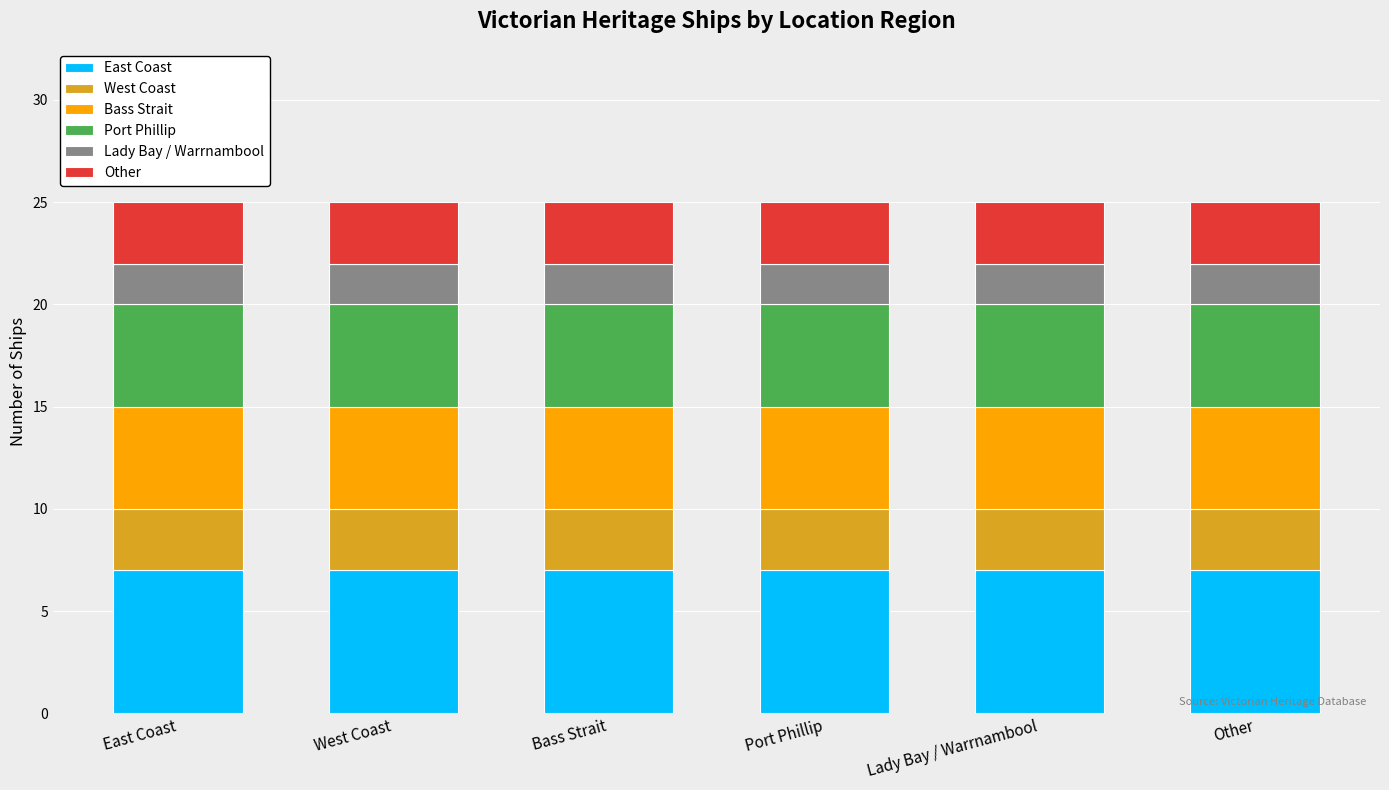

What is the lowest value of the East Coast series?

7